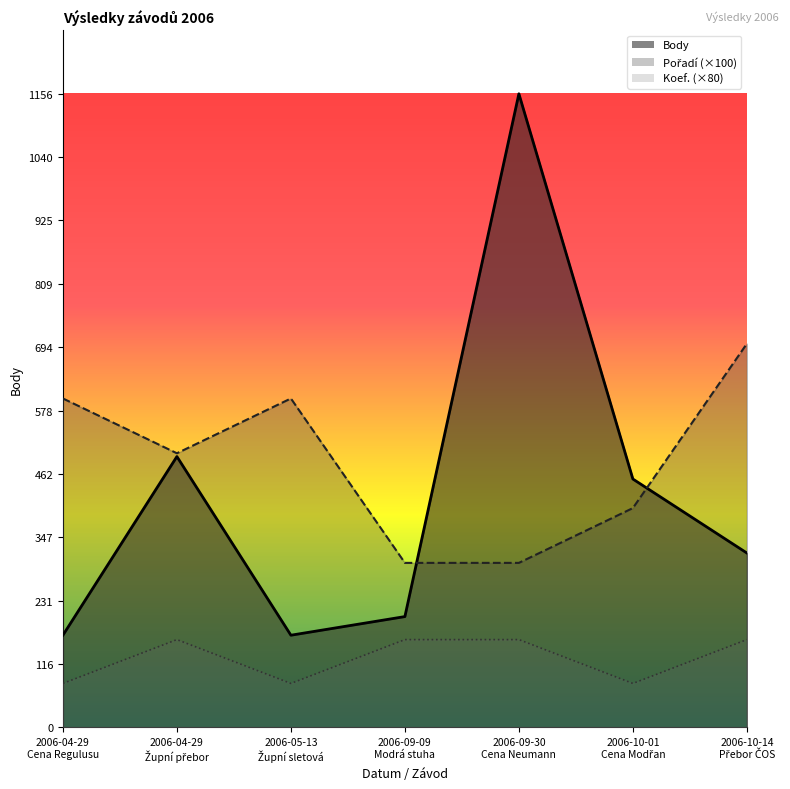

Between which two adjacent categories do Body and Pořadí first intersect?

2006-09-09
Modrá stuha and 2006-09-30
Cena Neumann